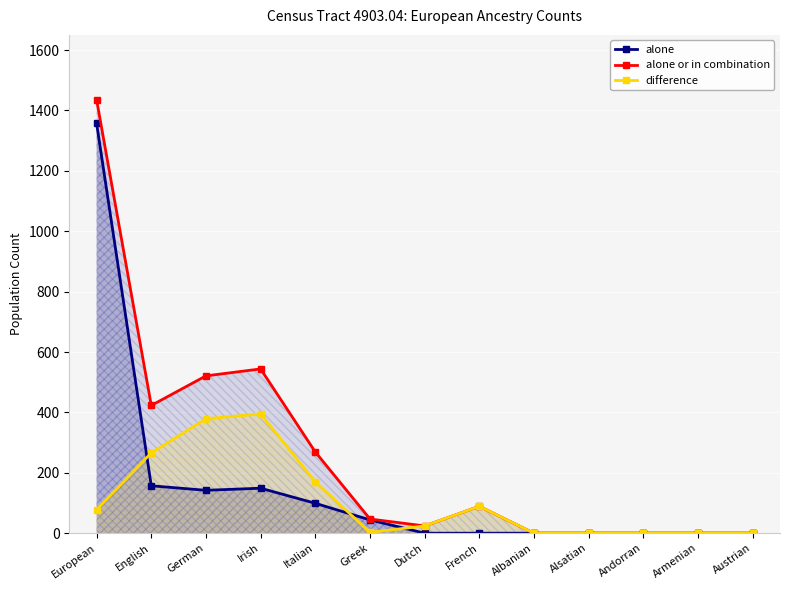

How many positive values does the alone series have?

6